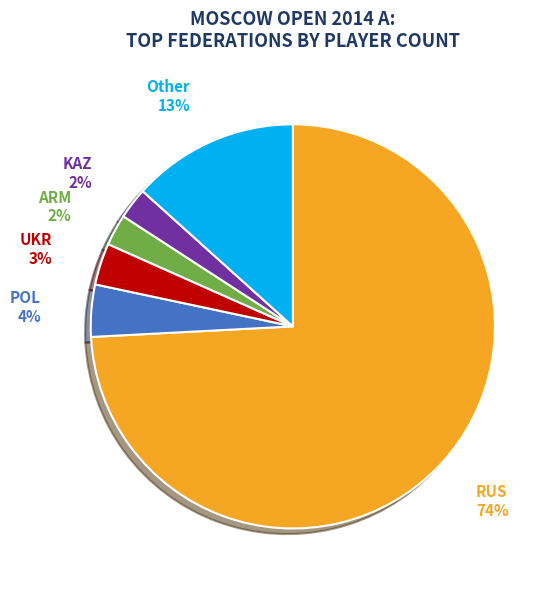

To the nearest percent, what is the average slice percentage?

17%